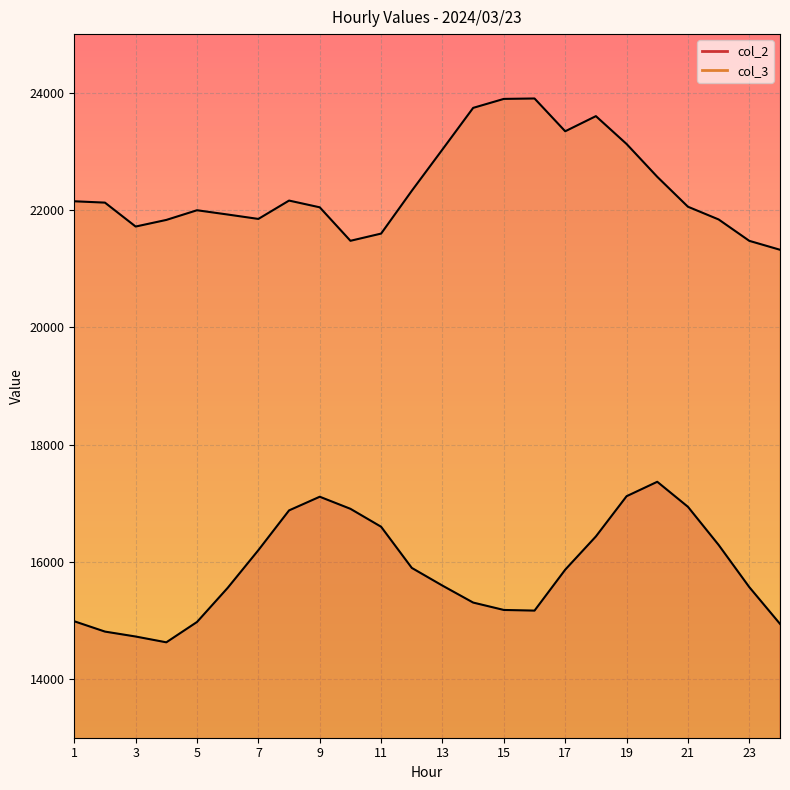

Reading right to left, transcribe all the data shown in this chart.

col_2: 14942	15568	16288	16938	17365	17119	16433	15866	15168	15179	15305	15594	15896	16598	16904	17110	16877	16199	15556	14974	14627	14726	14810	14986
col_3: 21322	21474	21839	22056	22566	23126	23601	23343	23902	23895	23742	23033	22328	21598	21475	22046	22161	21848	21923	21996	21831	21718	22126	22149